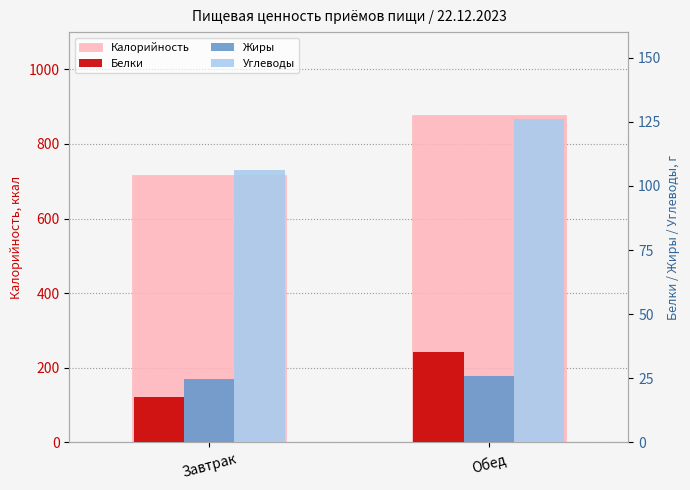

Reading left to right, what are all the values shown in this chart?

Калорийность: Завтрак=717.8	Обед=876.6
Белки: Завтрак=17.6	Обед=35.3
Жиры: Завтрак=24.8	Обед=25.7
Углеводы: Завтрак=106.0	Обед=126.1